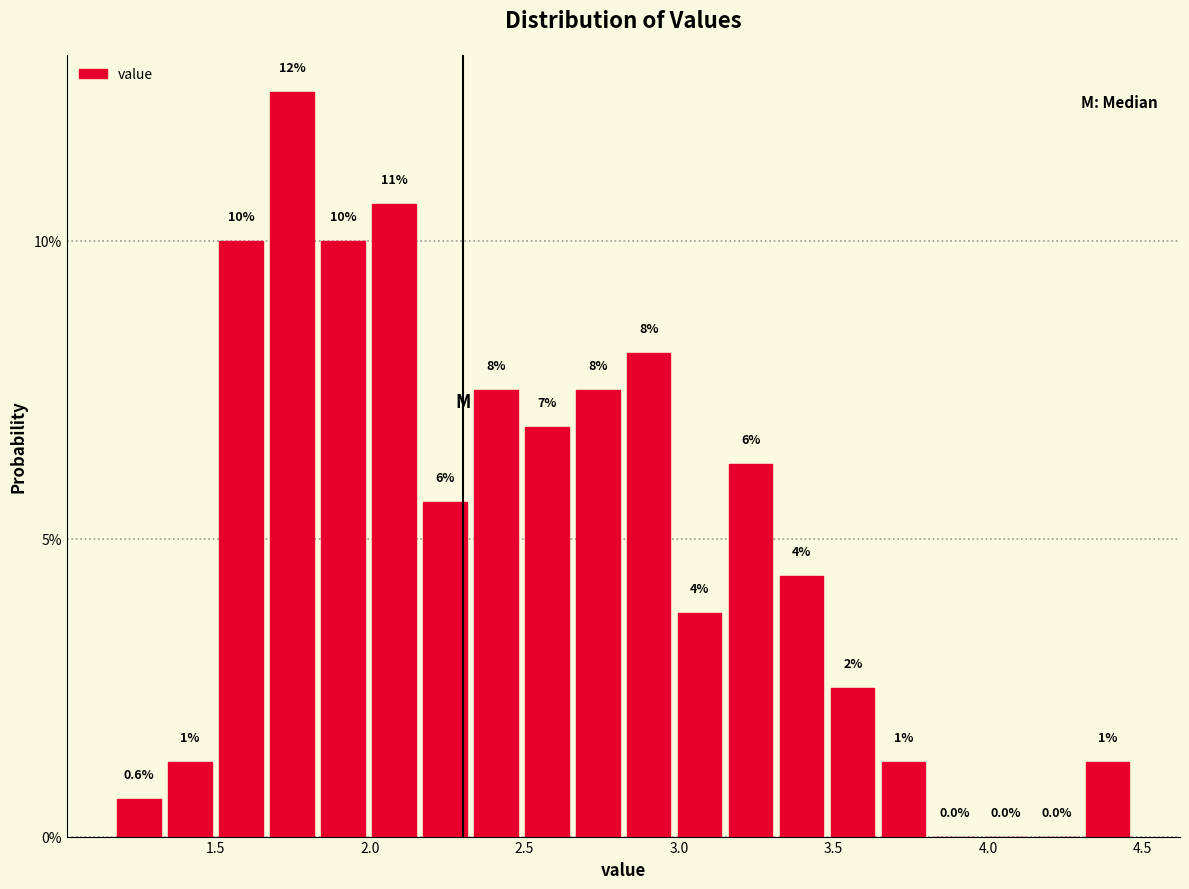

Around what value on the x-axis is the tallest bar? Give the approximate position of its centre, as read against the axis.

1.75